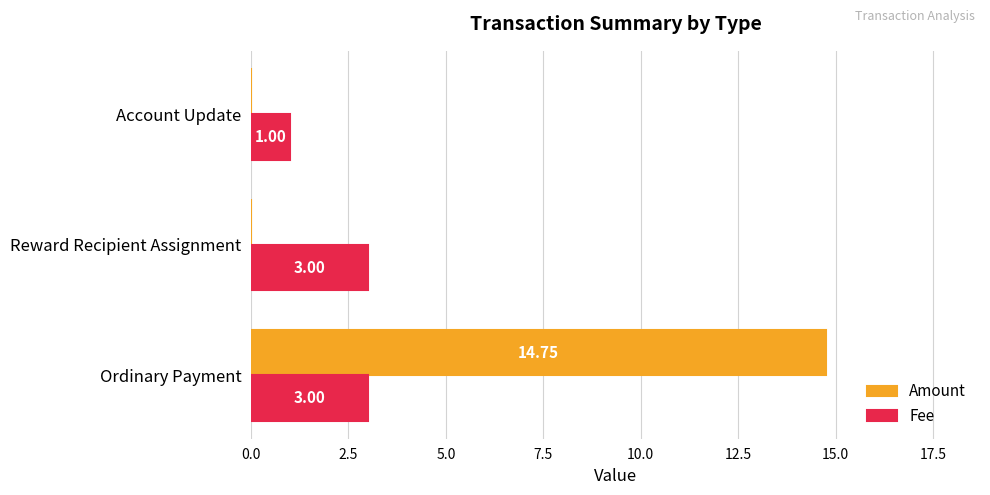

What is the sum of the Amount values at Ordinary Payment and Reward Recipient Assignment?

14.8